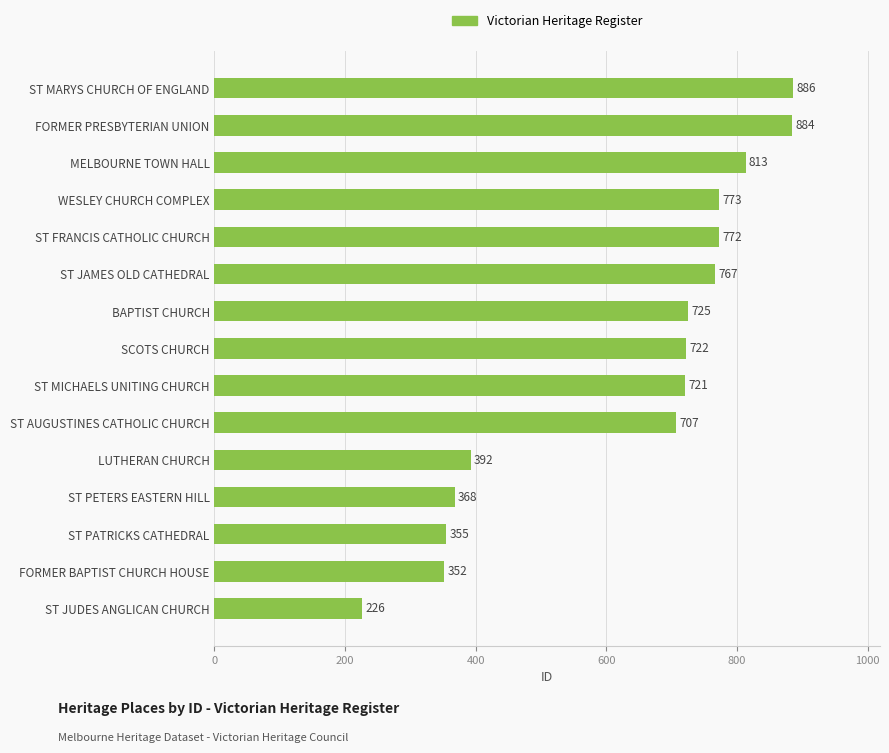

What is the difference between the maximum and second lowest values?

534